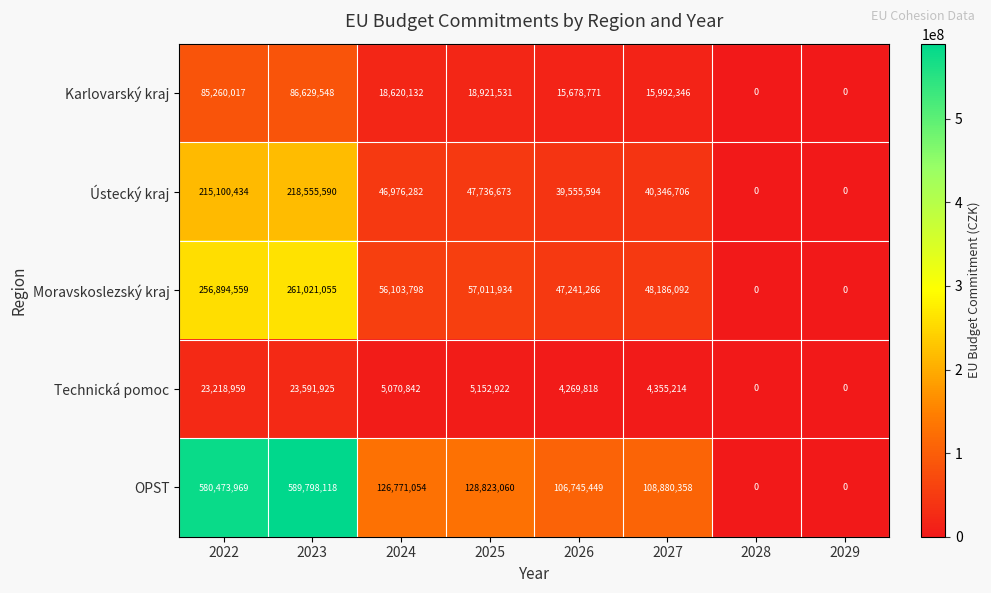

List the series in order of their peak value, lowest first.

Technická pomoc, Karlovarský kraj, Ústecký kraj, Moravskoslezský kraj, OPST